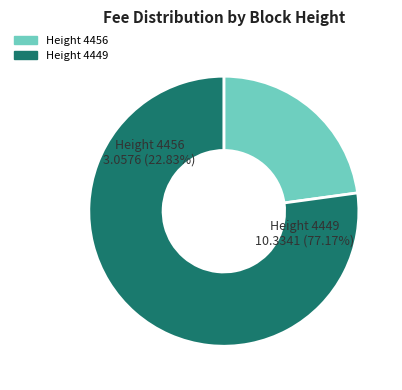

How much of the chart is everything except 4449?

22.8%